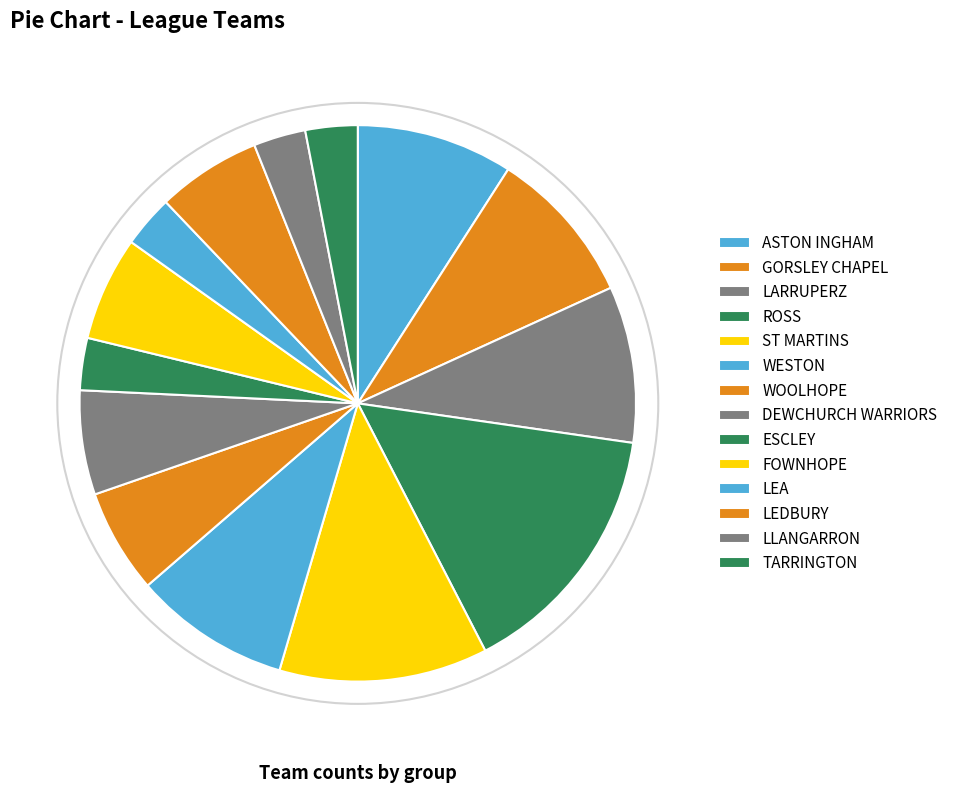

How many segments does this pie chart have?

14